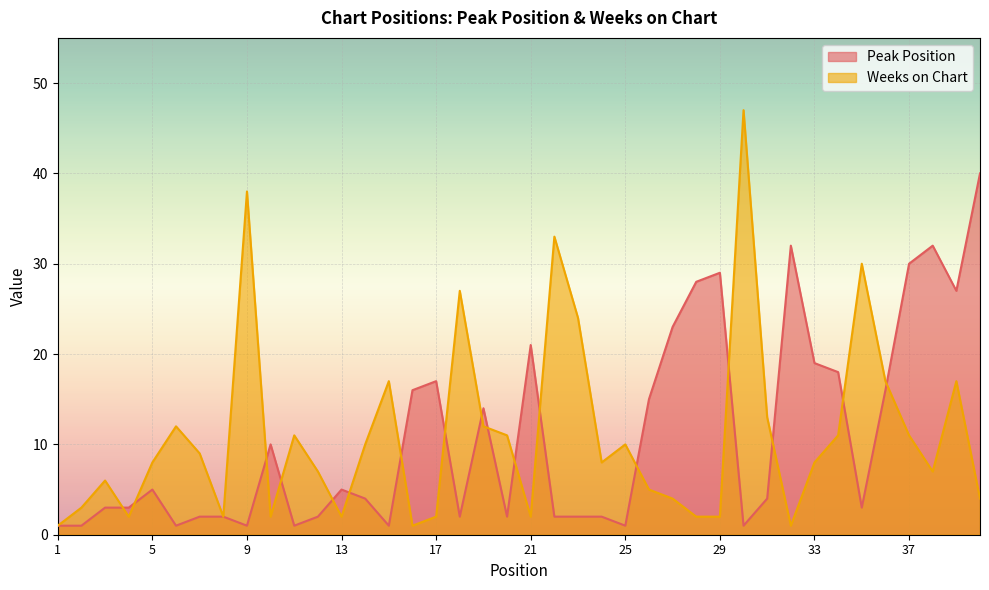

What is the maximum value for Peak Position?

40